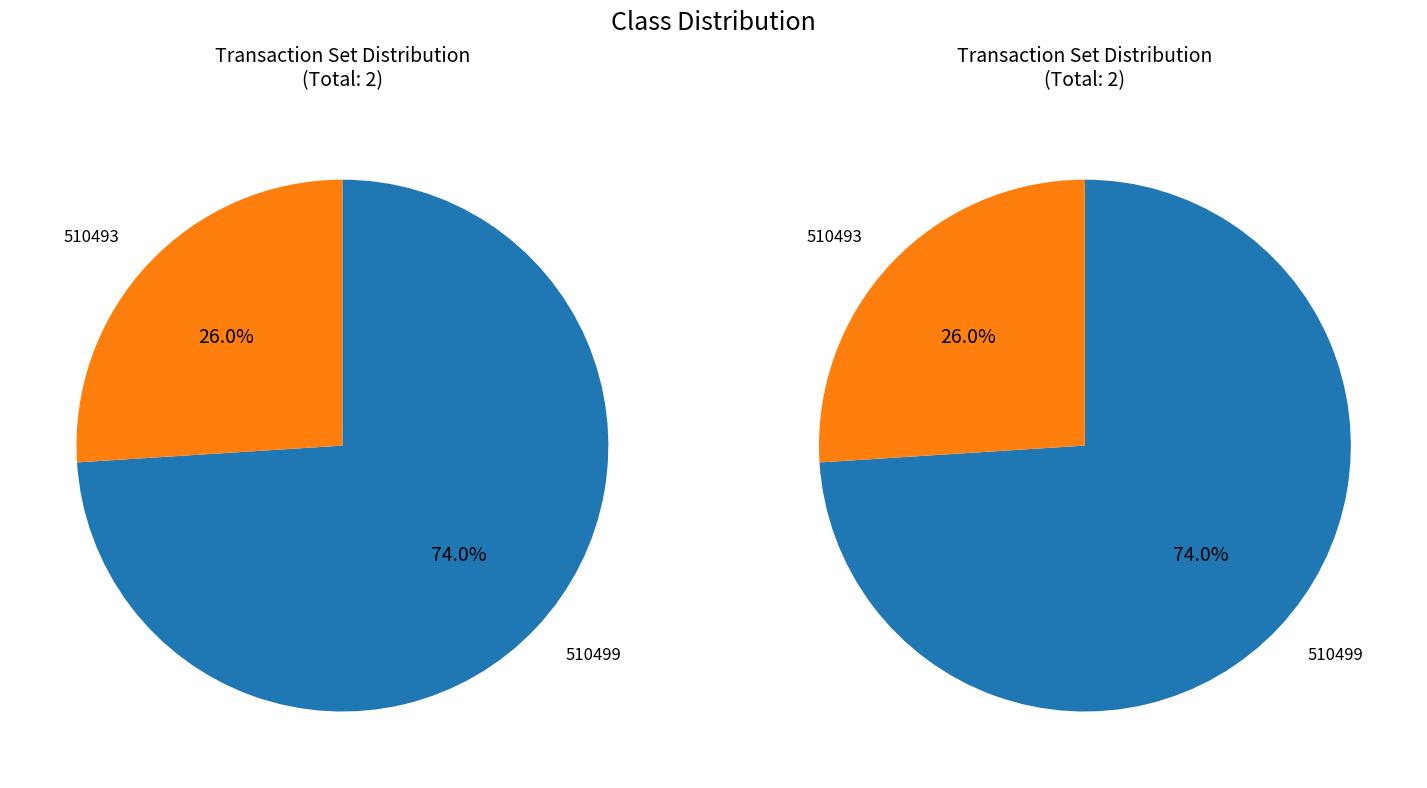

To the nearest percent, what portion does 510493 represent?

26%